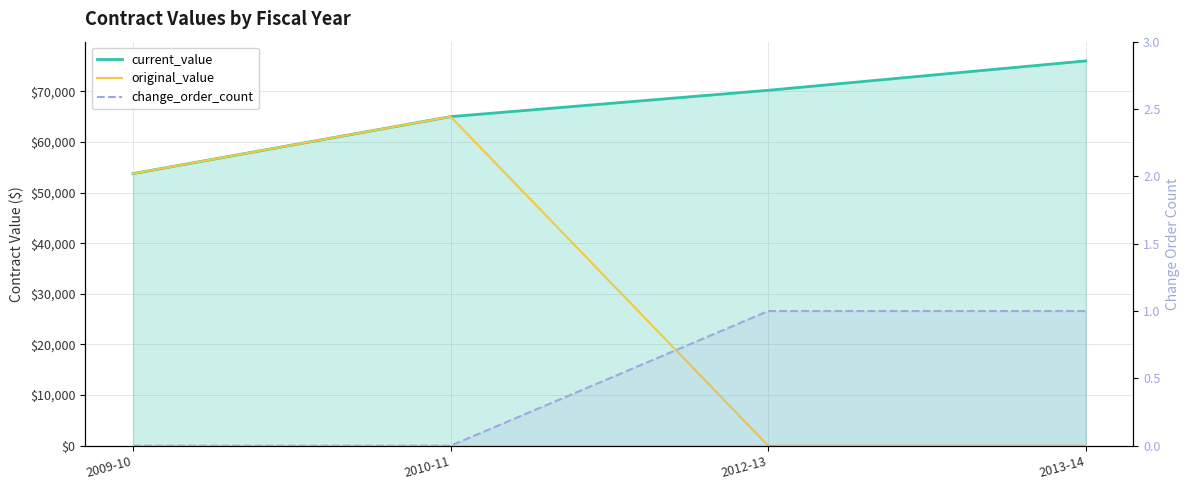

What is the difference between the current_value values at 2009-10 and 2013-14?

22254.7